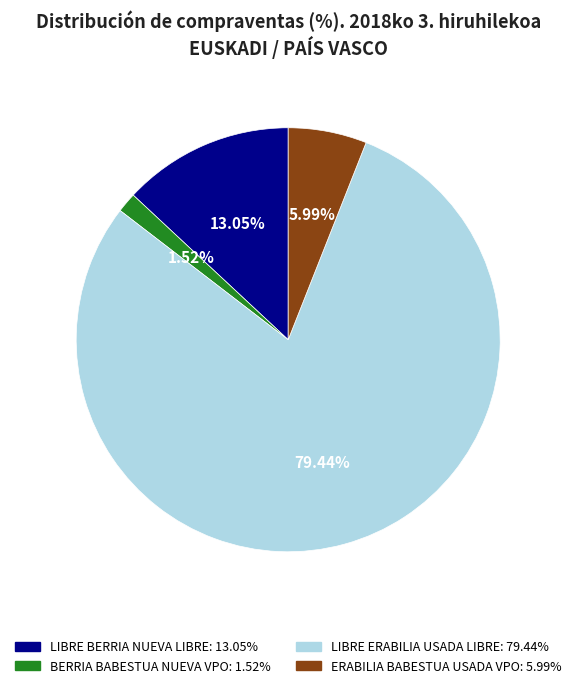

Which category has the smallest portion of the pie?

BERRIA BABESTUA NUEVA VPO